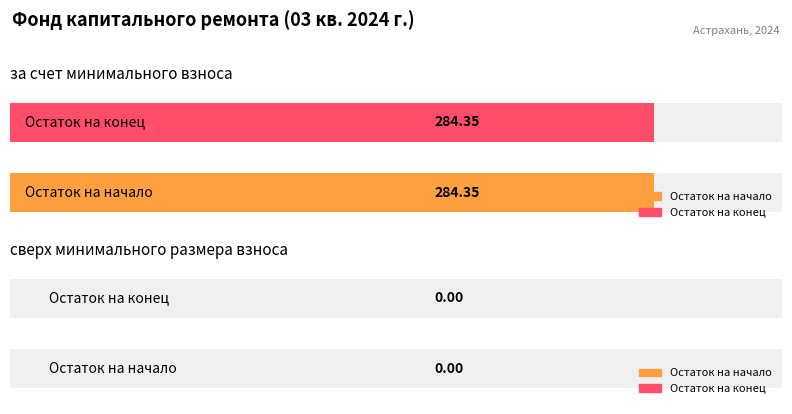

Rank the series by their maximum value, from highest to lowest.

за счет минимального взноса, сверх минимального размера взноса